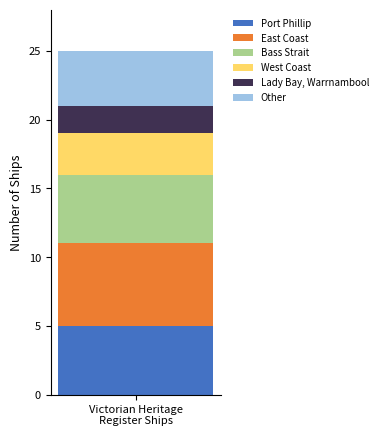

What is the lowest value of the Port Phillip series?

5